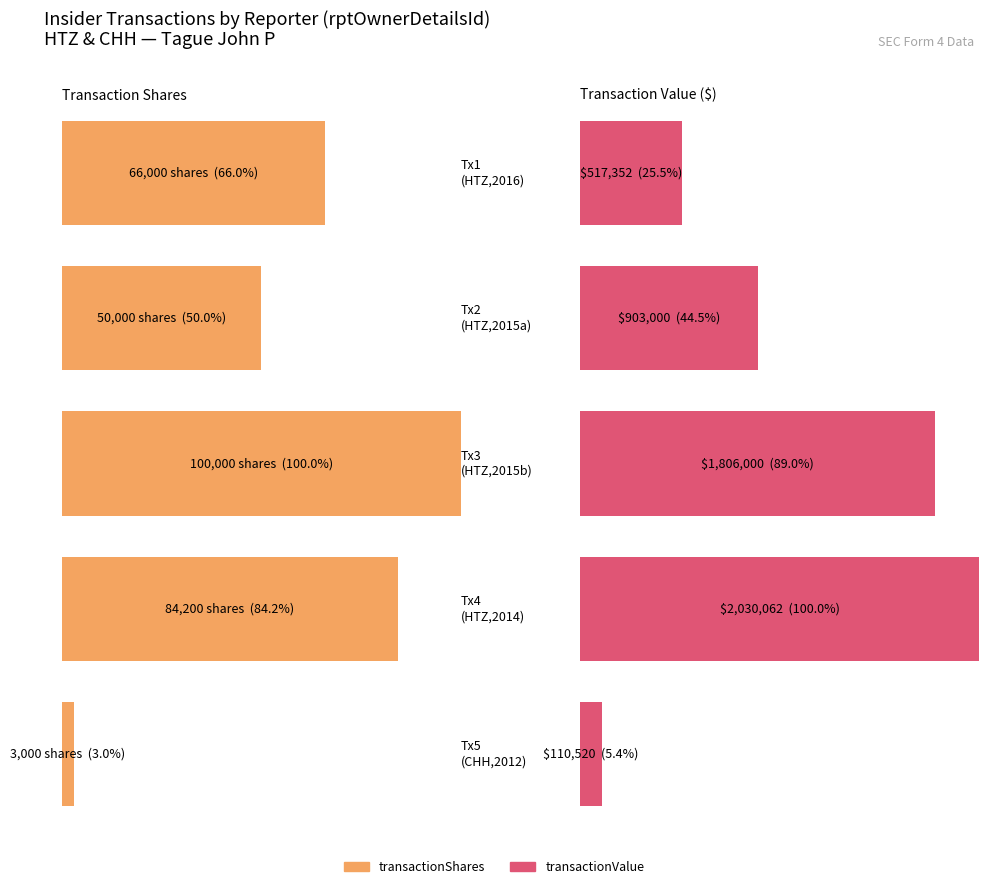

What is the value of the transactionPricePerShare bar at the 5th from the left?

36.8